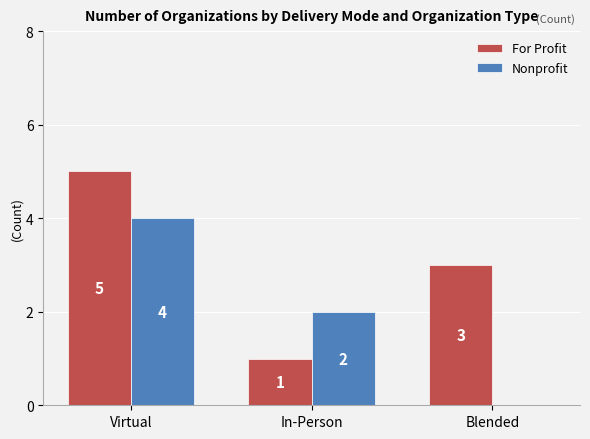

The value of Nonprofit at Blended is -2. True or false?

False